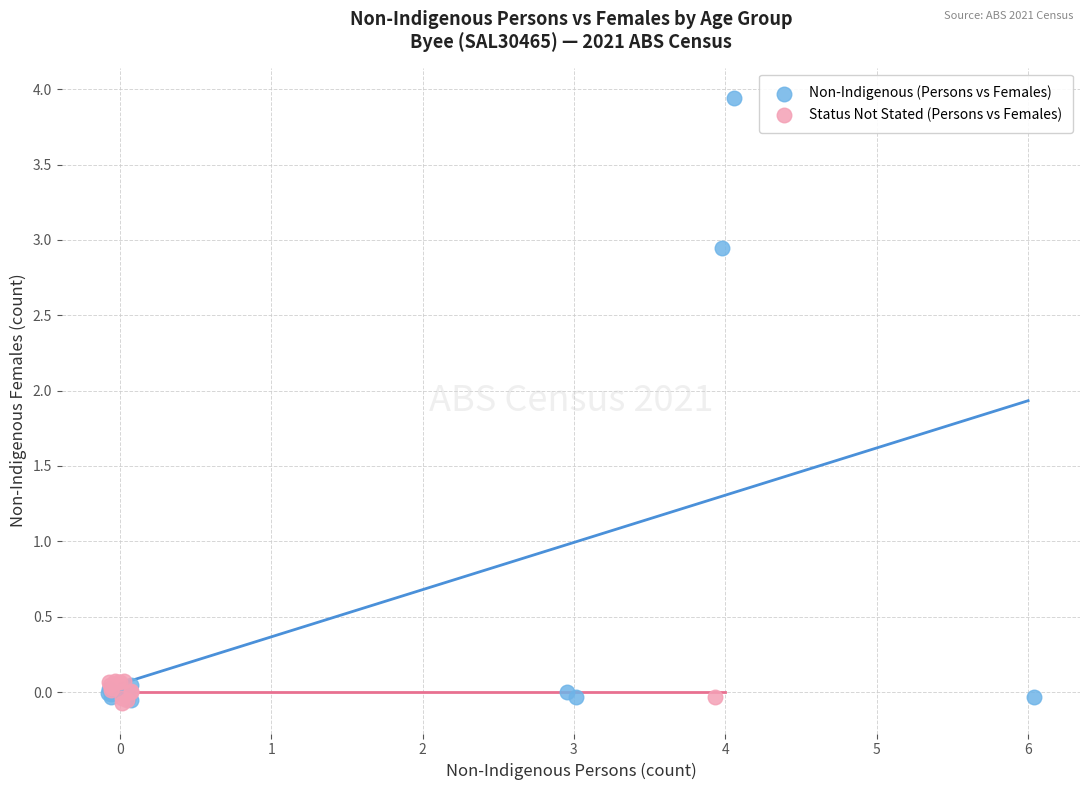

Which series reaches the maximum Y coordinate?

Non-Indigenous (Persons vs Females)